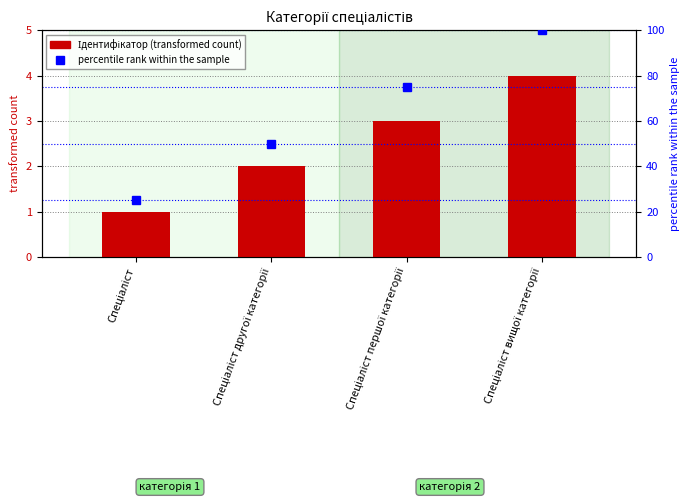

Rank the categories by value from lowest to highest.

Спеціаліст, Спеціаліст другої категорії, Спеціаліст першої категорії, Спеціаліст вищої категорії